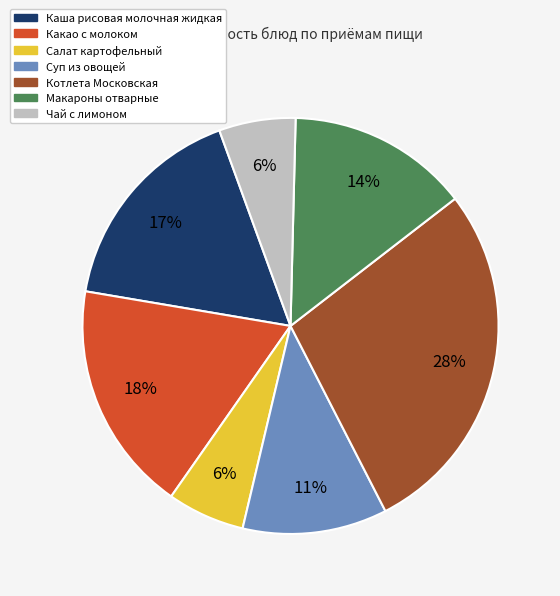

To the nearest percent, what percentage of the pie is Котлета Московская?

28%